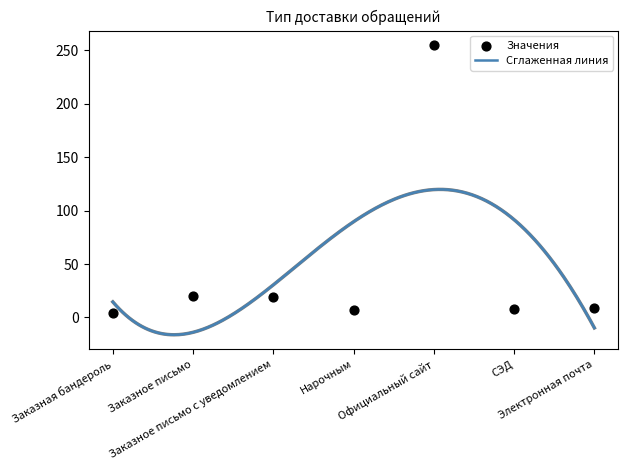

Approximately how many times larger is the value at Заказное письмо compared to Электронная почта?

2.2